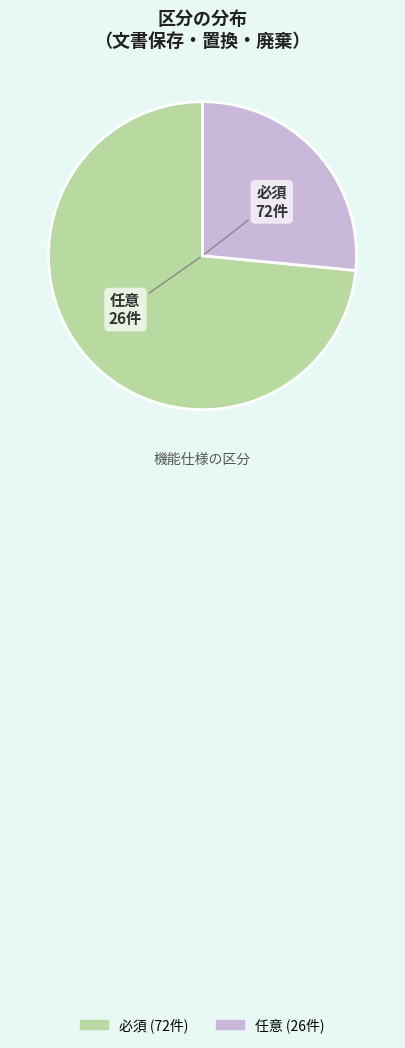

What is the largest slice in the pie chart?

必須